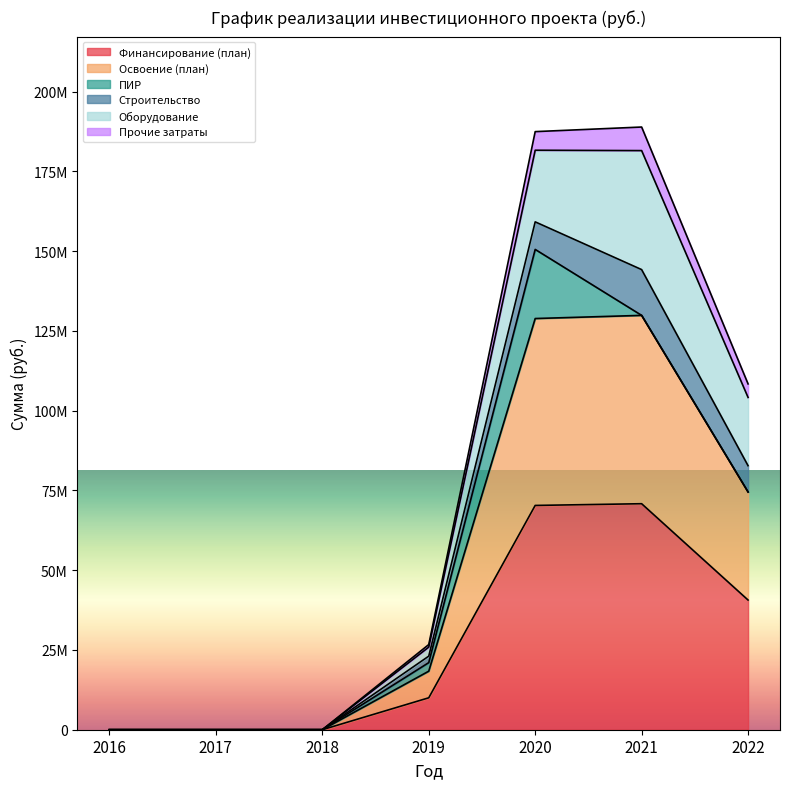

What is the value of the Прочие затраты point at the 6th from the left?

188897498